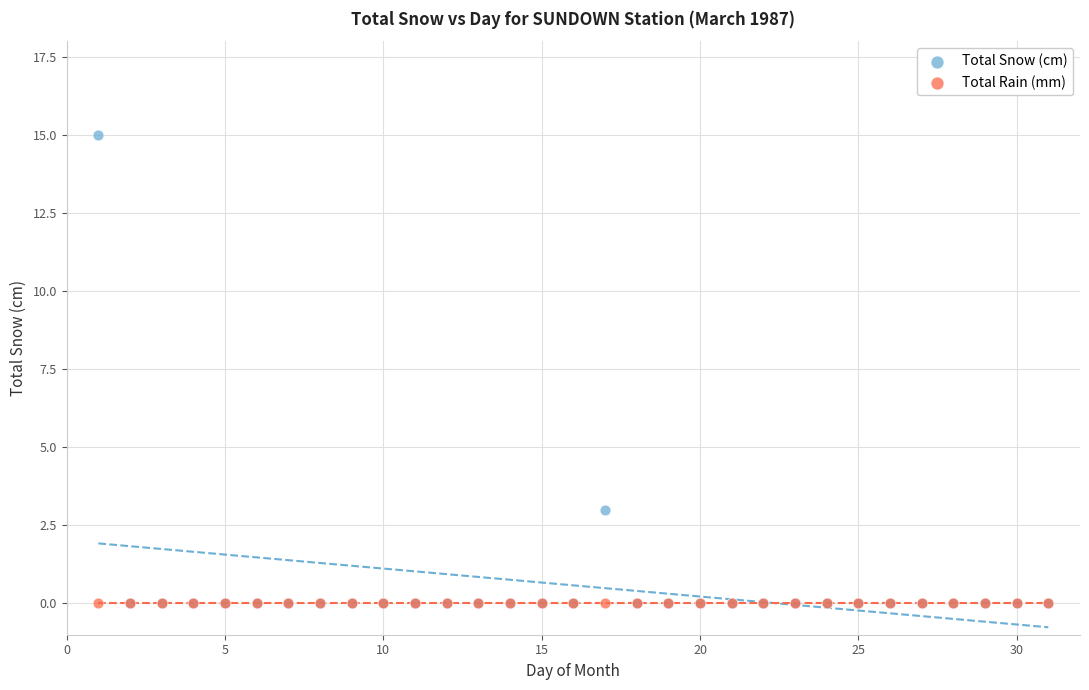

In the Total Snow (cm) series, what Y value is closest to 7?

3